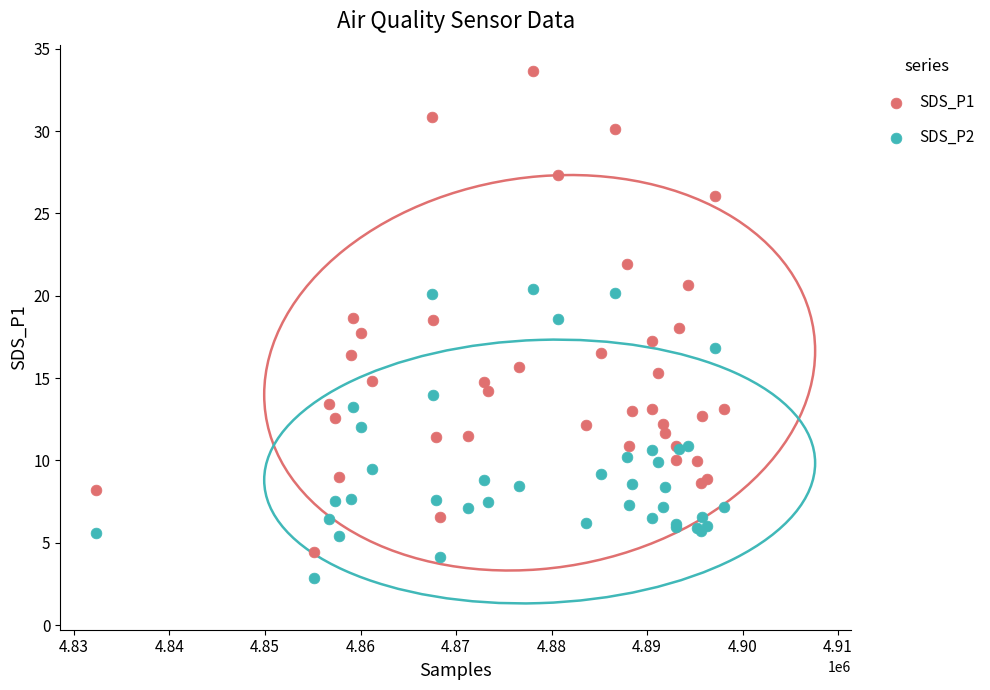

Which series reaches the minimum Y coordinate?

SDS_P2